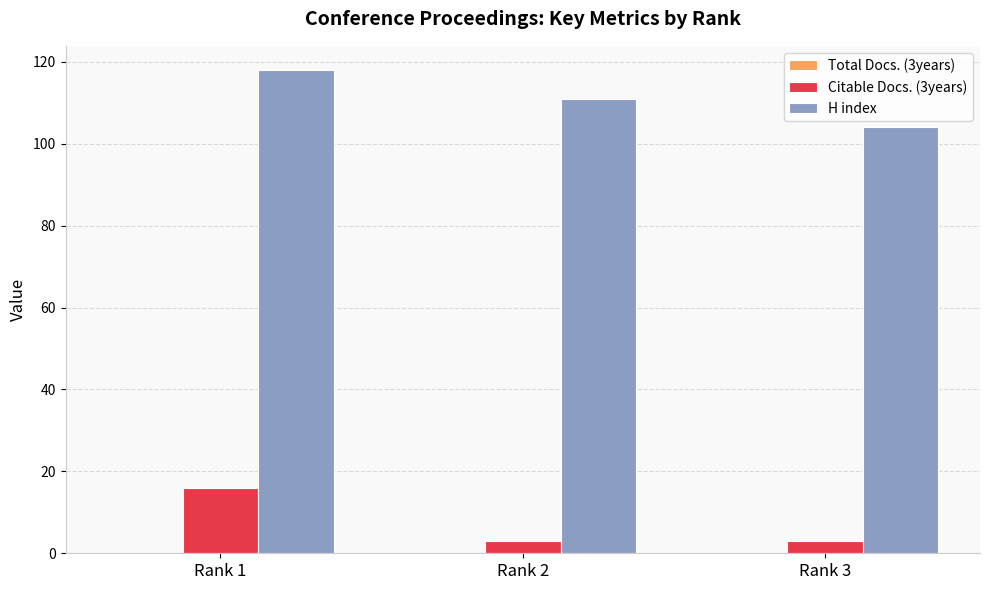

What is the sum of all Citable Docs. (3years) values?

22